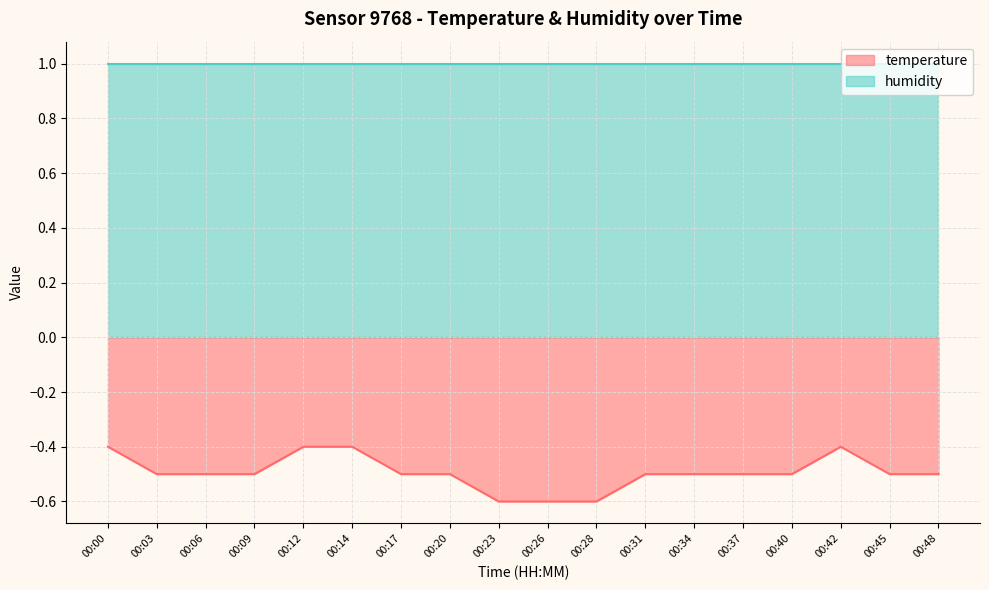

Rank the categories by value from lowest to highest.

00:23, 00:26, 00:28, 00:03, 00:06, 00:09, 00:17, 00:20, 00:31, 00:34, 00:37, 00:40, 00:45, 00:48, 00:00, 00:12, 00:14, 00:42